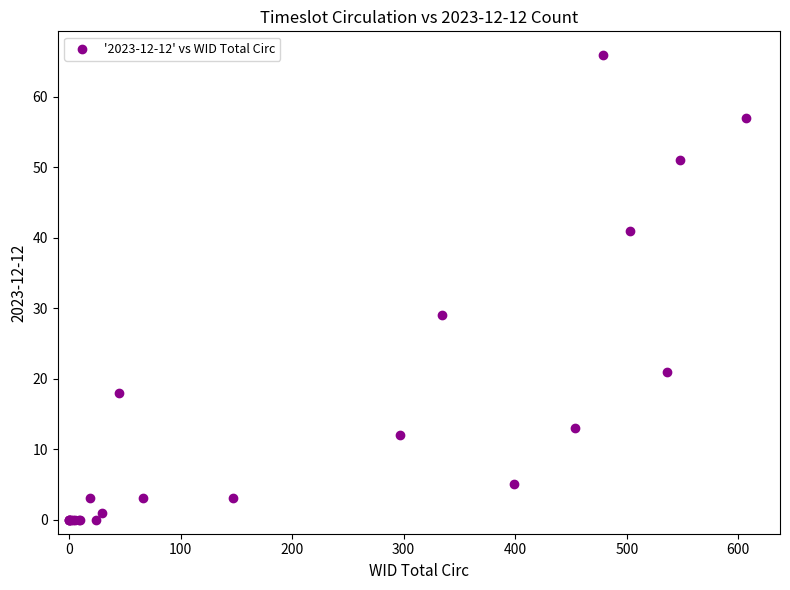

What Y value in the scatter plot is closest to 33?

29